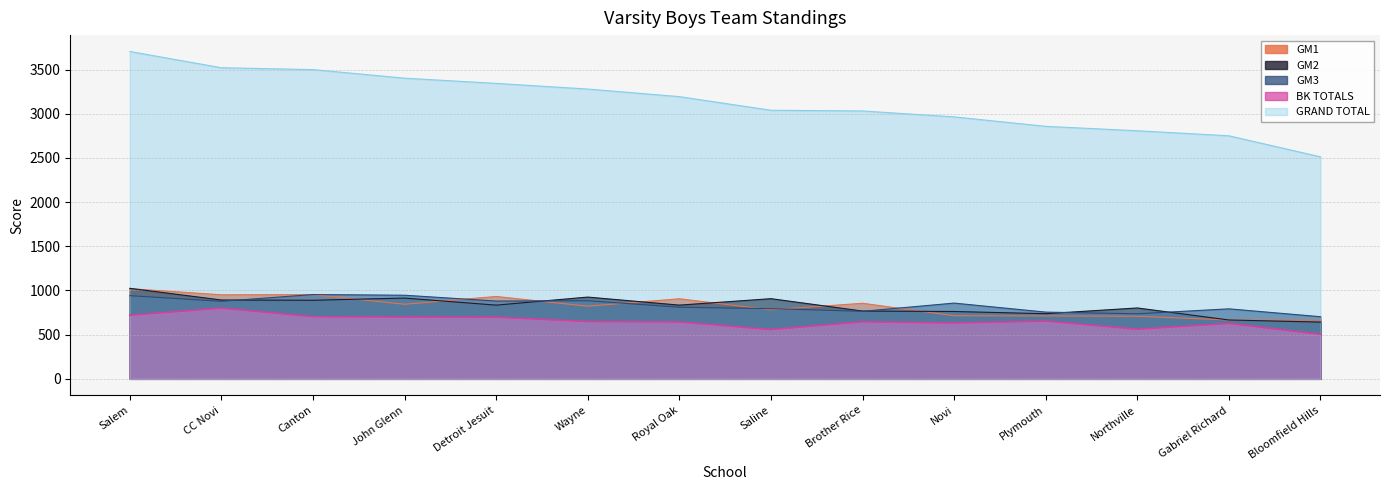

Which label corresponds to the smallest value in the chart?

Bloomfield Hills